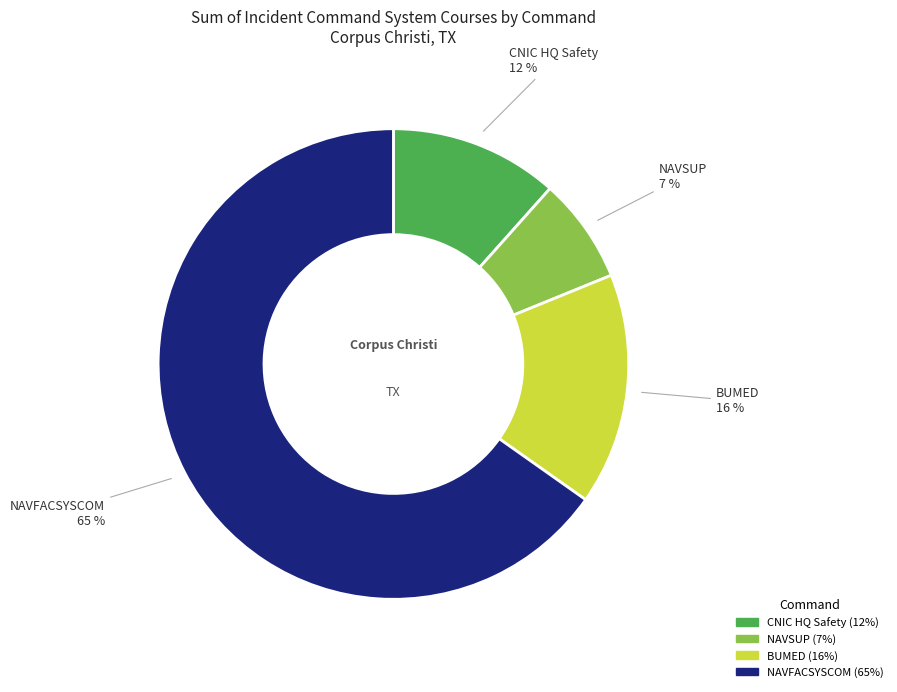

To the nearest percent, what is the difference between the NAVFACSYSCOM and NAVSUP slice percentages?

58%